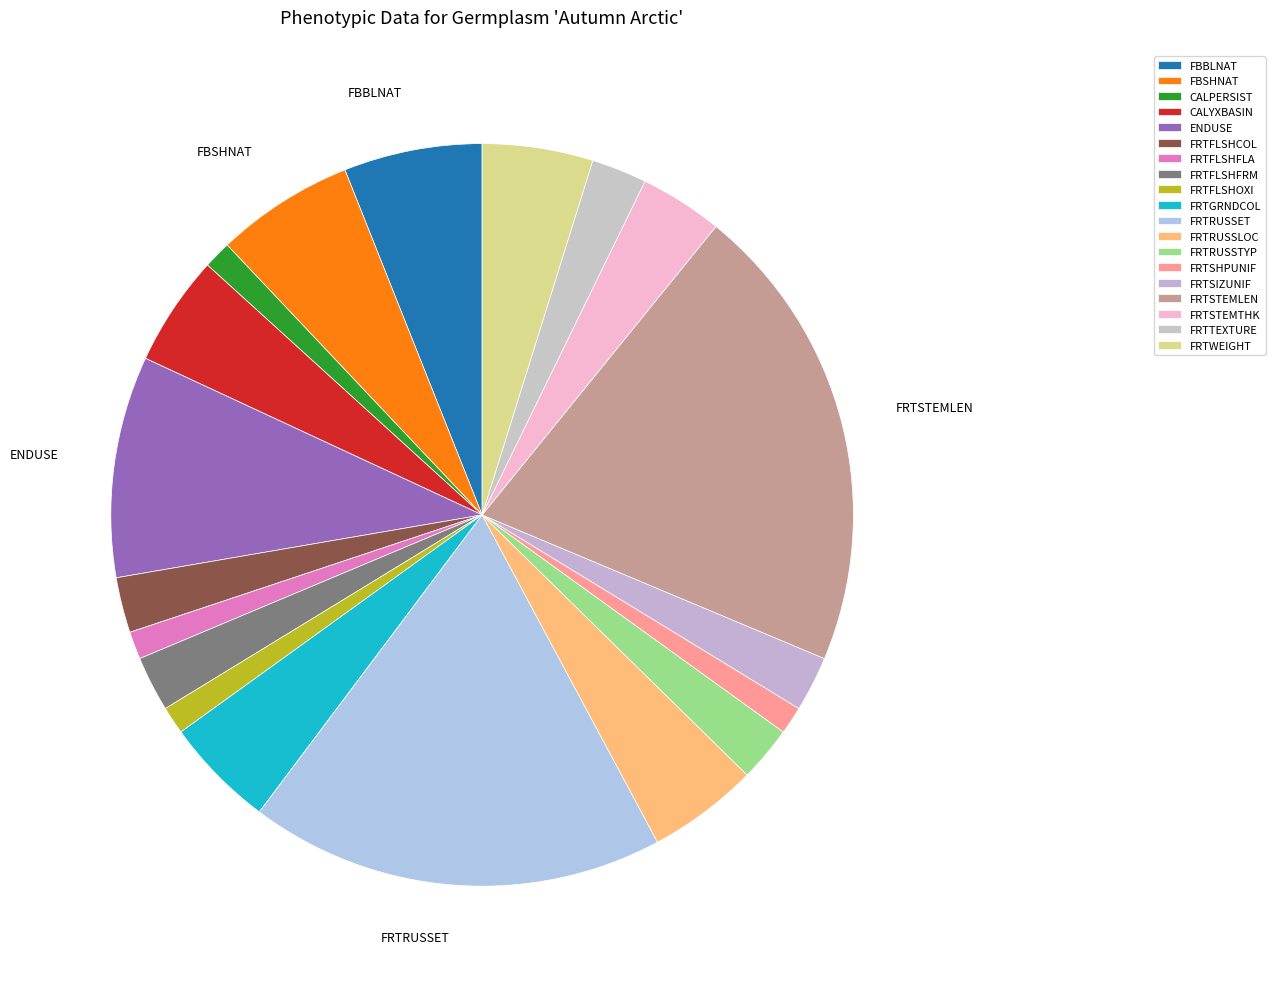

Approximately how many times larger is the value at FRTSTEMTHK compared to FBBLNAT?

0.6